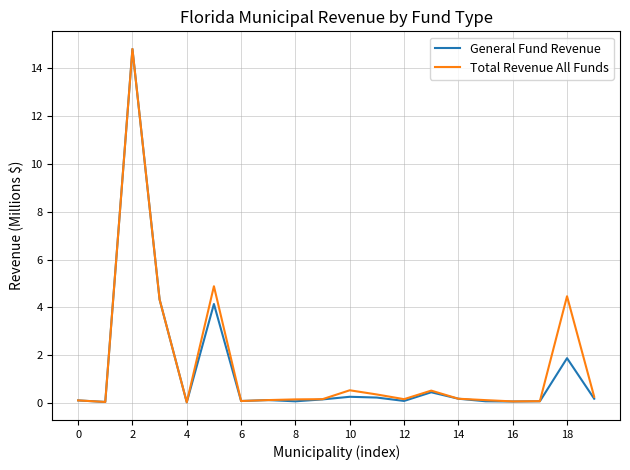

What is the average value of the Total Revenue All Funds series?

1.6